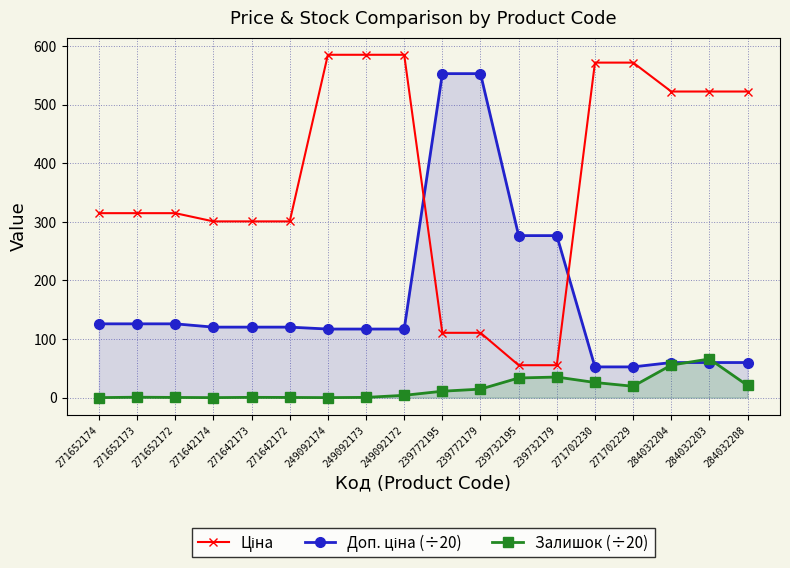

What is the total value across all series at 284032204?

637.6